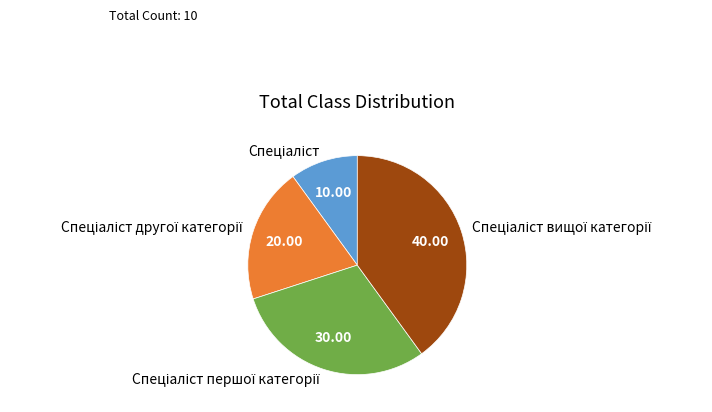

Is there any slice that represents more than half of the pie?

No